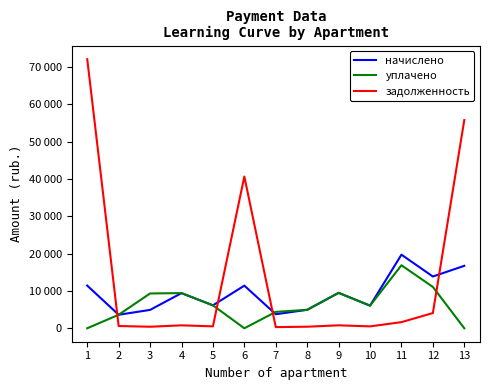

How many times do задолженность and начислено cross each other?

4